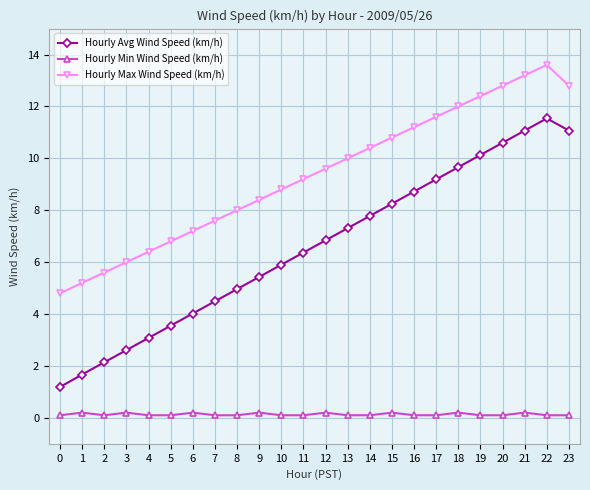

Is the value of Hourly Max Wind Speed (km/h) at 23 greater than the value of Hourly Min Wind Speed (km/h) at 2?

Yes